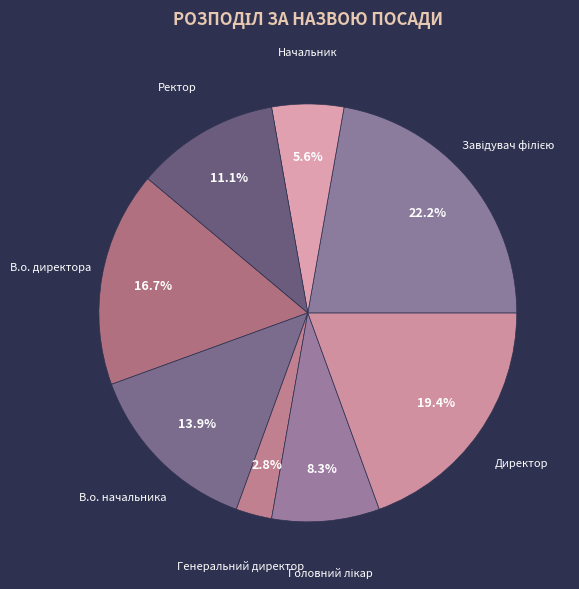

Count the number of slices in the pie.

8